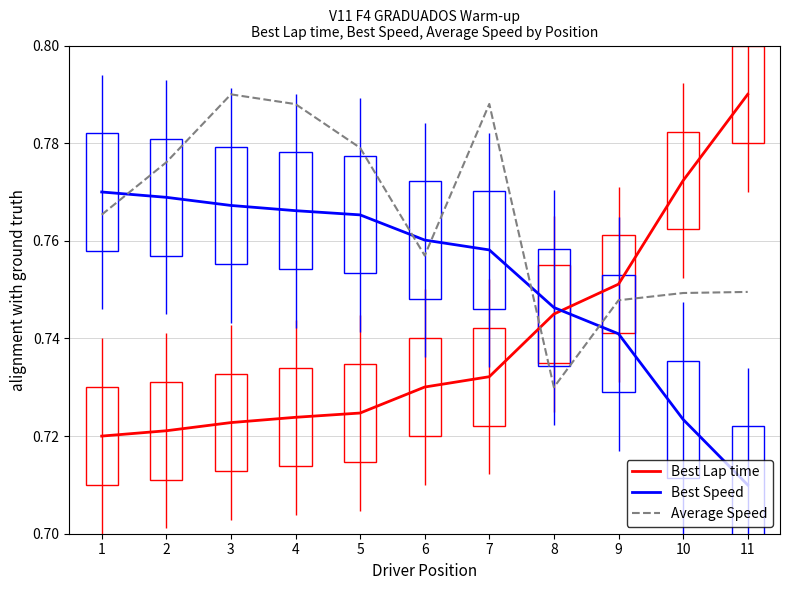

What is the approximate value of Average Speed at 11?

0.7